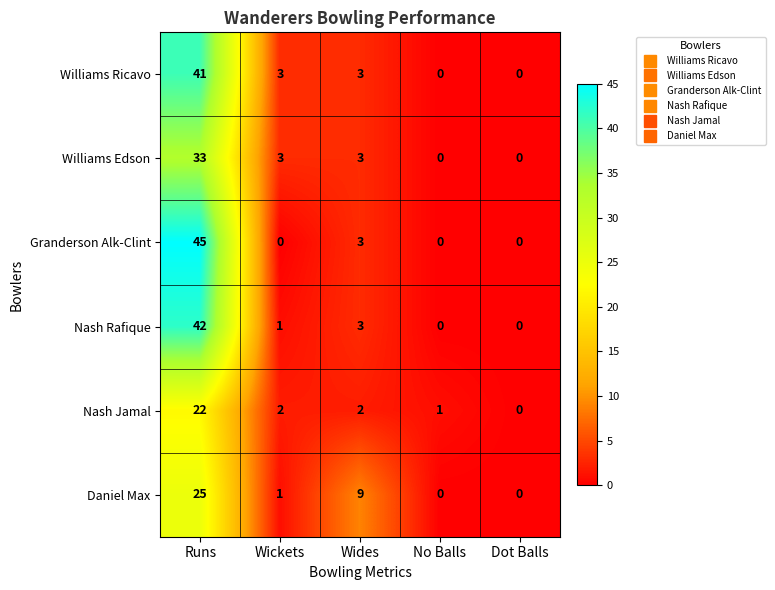

Which series has the largest total across all categories?

Granderson Alk-Clint